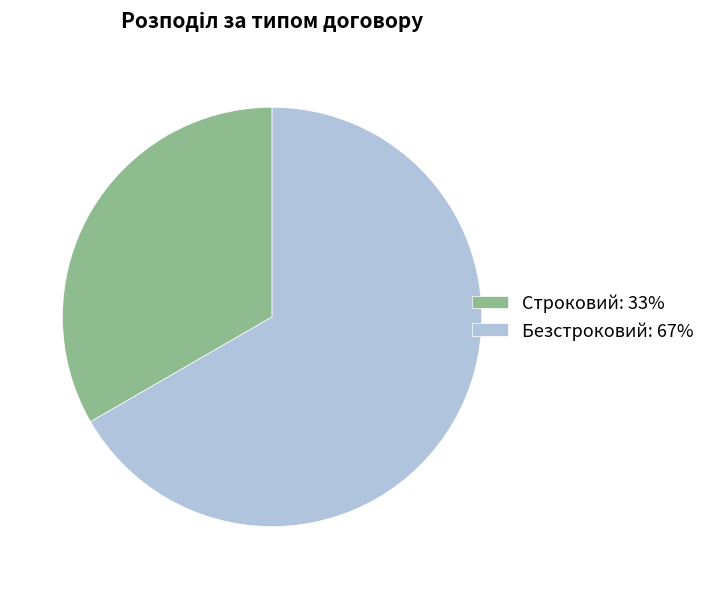

Do Безстроковий: 67% and Строковий: 33% together represent more than half of the pie?

Yes